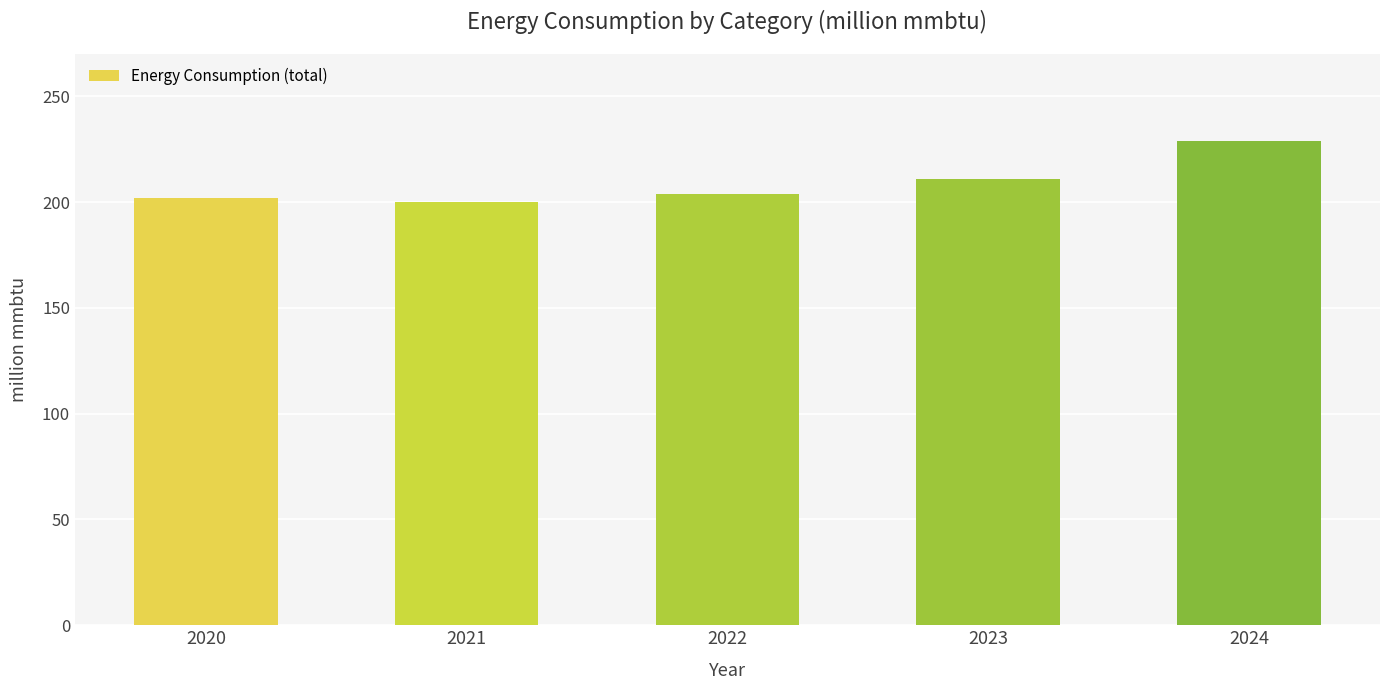

At which label is the value closest to 214?

2023